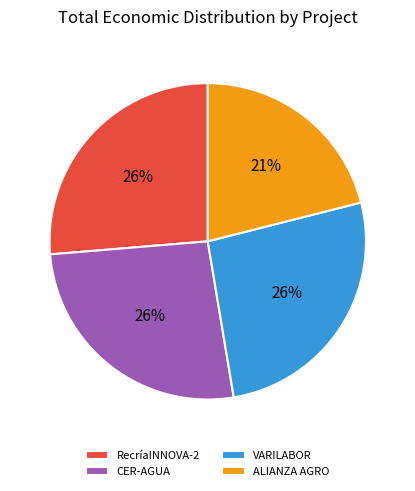

How many slices are in this pie chart?

4